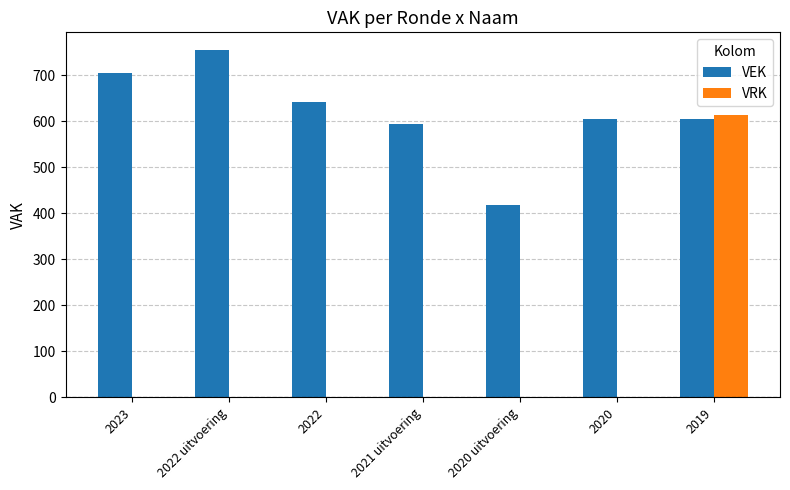

What is the approximate value of VEK at 2019, to the nearest 50?

600